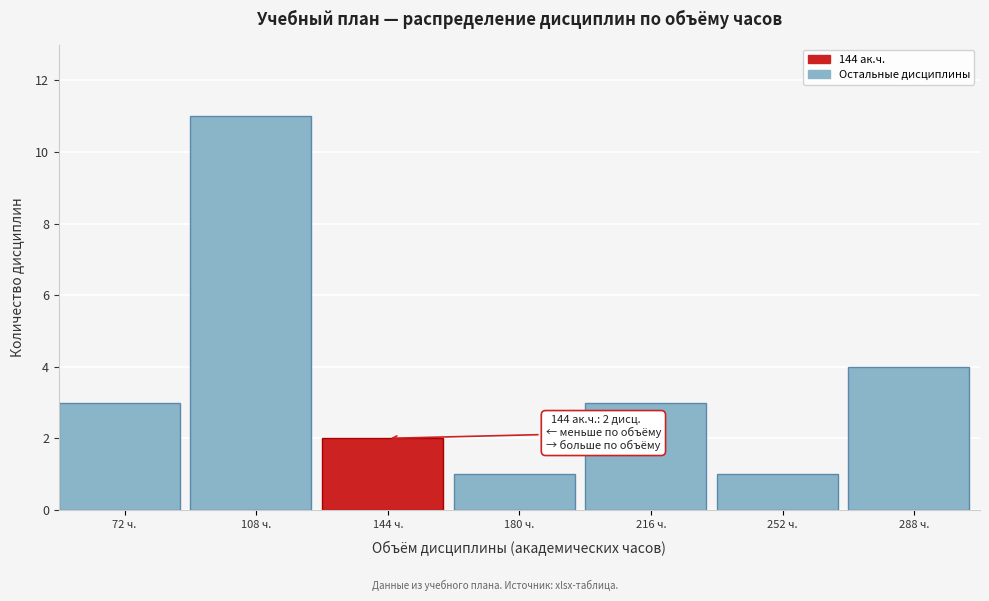

Reading right to left, list all the values displayed in this chart.

4	1	3	1	2	11	3